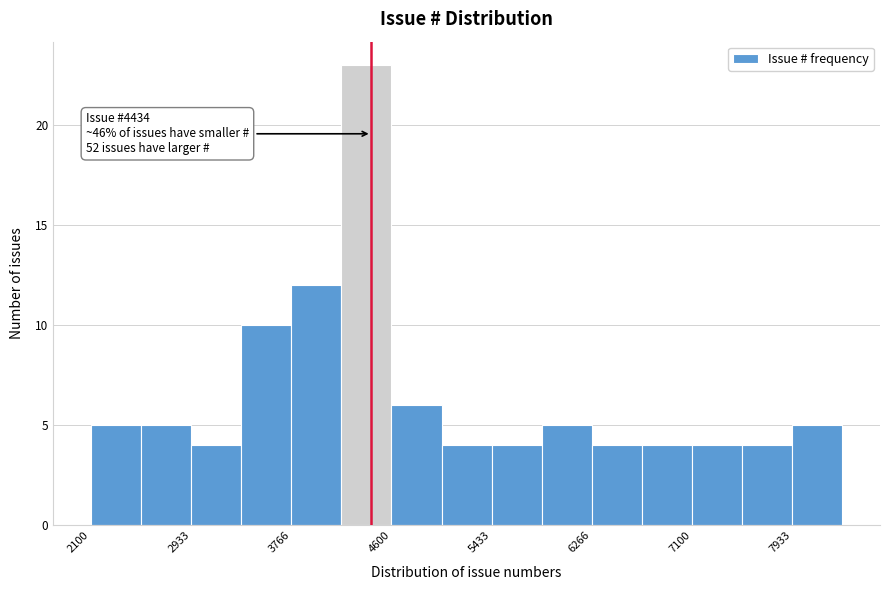

Which range on the x-axis has the tallest bar?

4200 to 4600